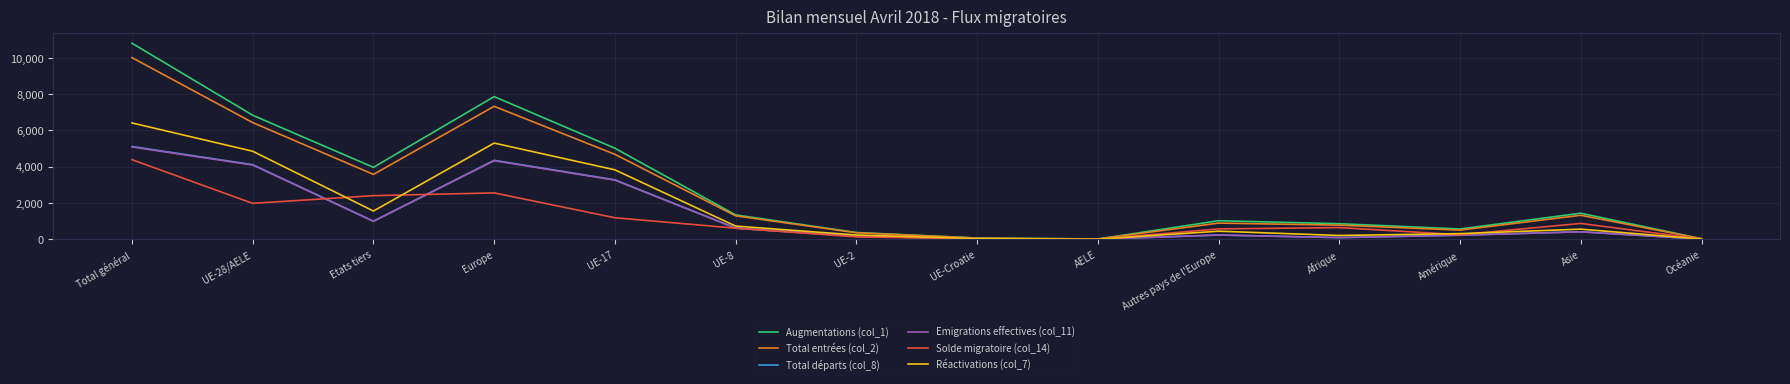

What is the difference between the Emigrations effectives (col_11) values at AELE and UE-Croatie?

23